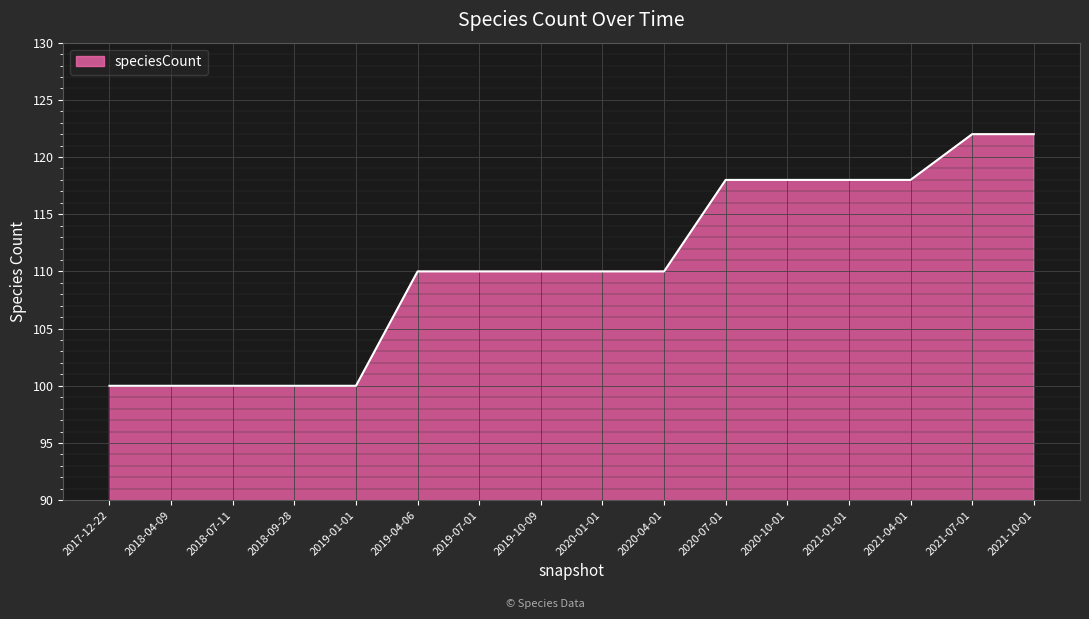

What position from the right is 2018-09-28?

13